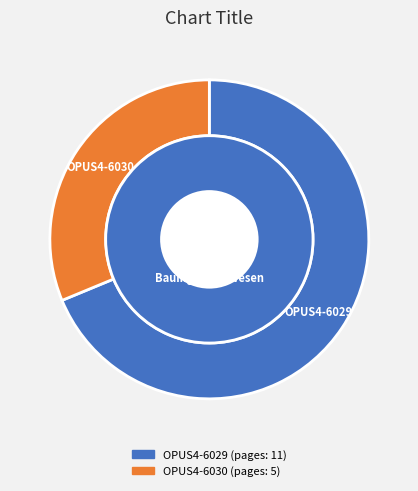

What is the change in value from OPUS4-6029 to OPUS4-6030?

-6